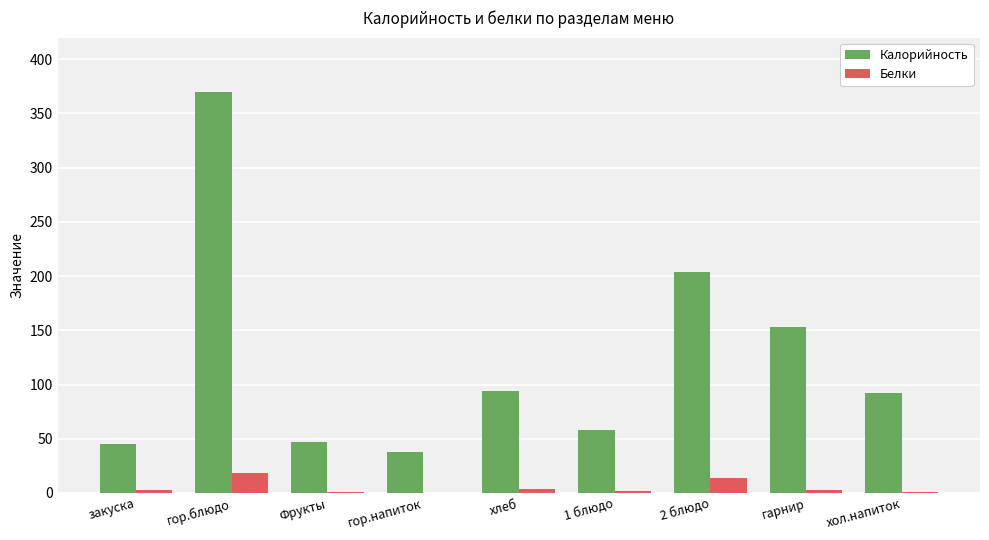

What is the greatest value displayed?

369.9